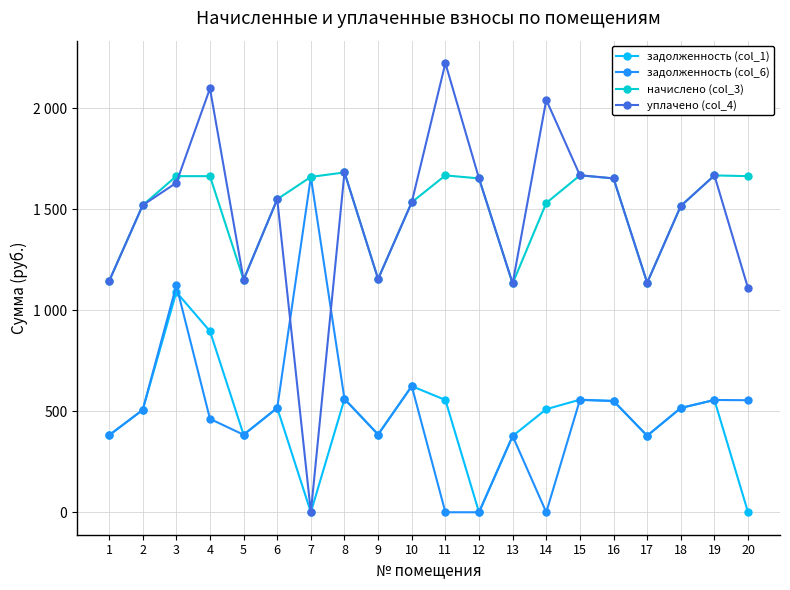

Does the chart display data point markers on the line(s)?

Yes